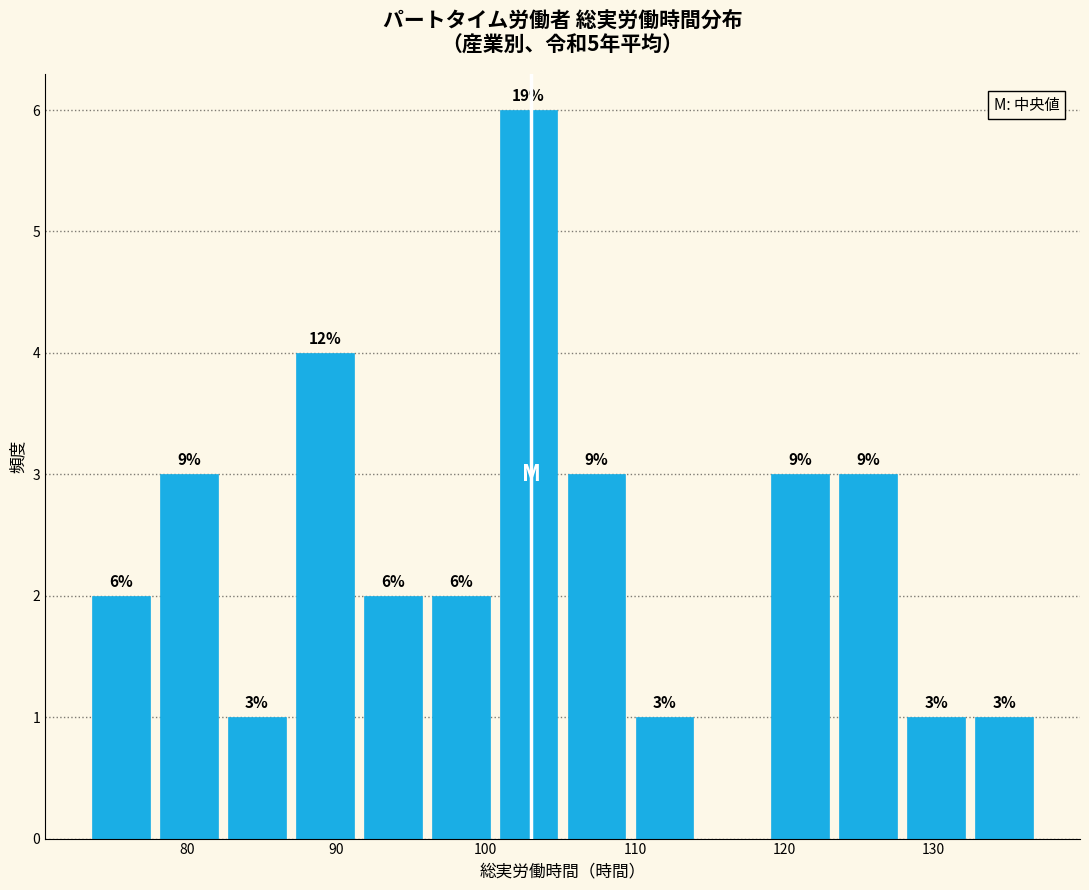

Over which range of the x-axis is the bar tallest?

101 to 105